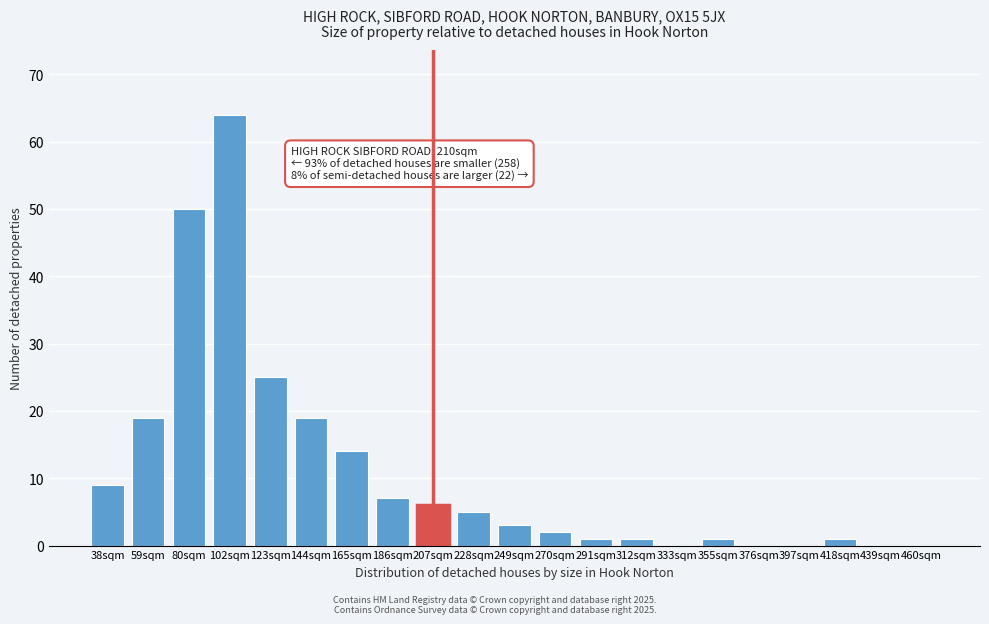

Reading right to left, transcribe all the data shown in this chart.

460sqm=0	439sqm=0	418sqm=1	397sqm=0	376sqm=0	355sqm=1	333sqm=0	312sqm=1	291sqm=1	270sqm=2	249sqm=3	228sqm=5	207sqm=6	186sqm=7	165sqm=14	144sqm=19	123sqm=25	102sqm=64	80sqm=50	59sqm=19	38sqm=9